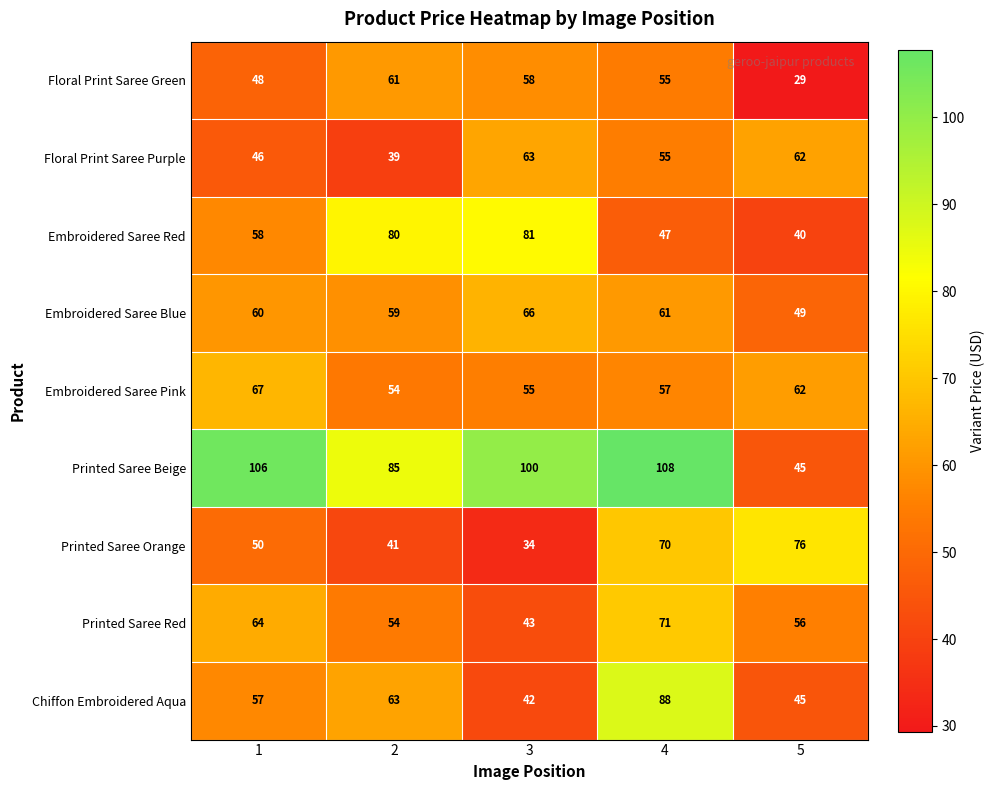

How many categories are shown in the chart?

5